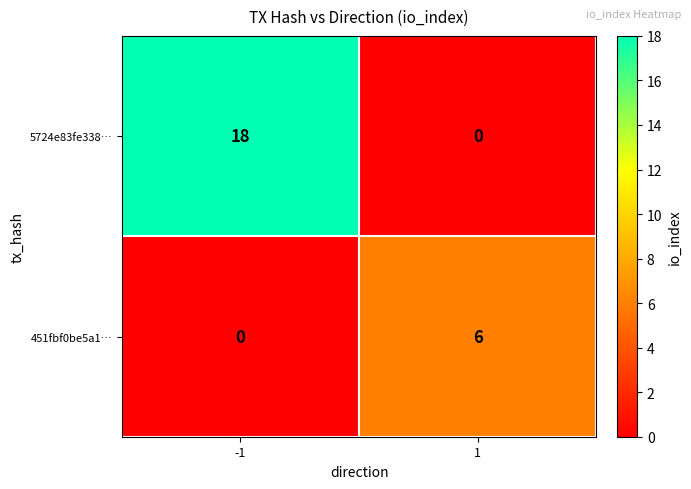

Reading left to right, extract all data points from this chart.

5724e83fe338…: -1=18	1=0
451fbf0be5a1…: -1=0	1=6